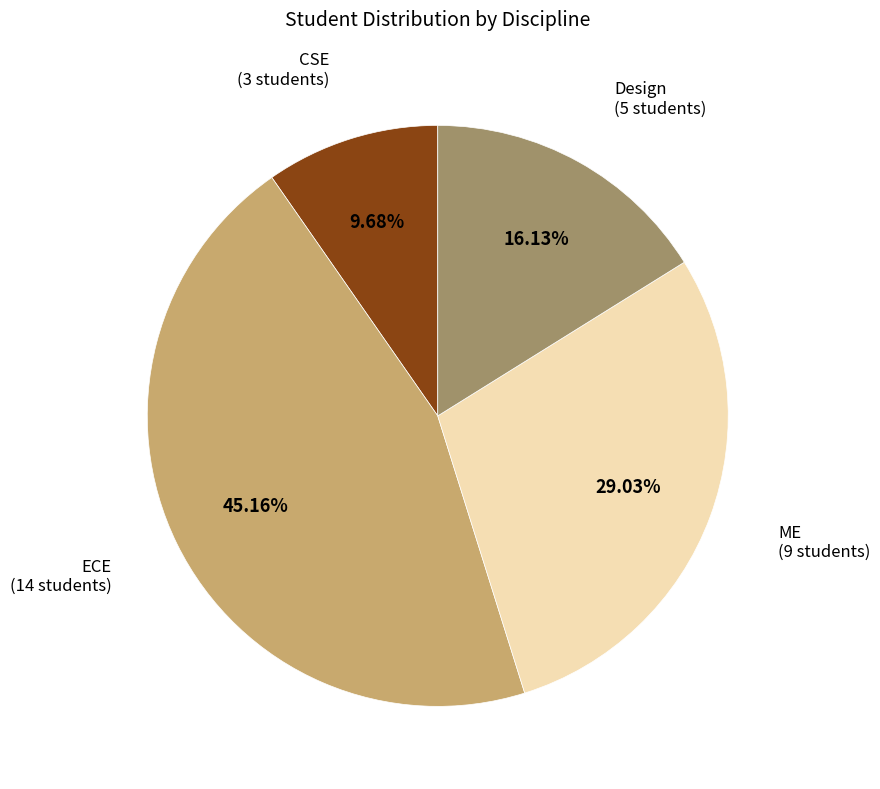

To the nearest percent, what is the difference between the ME and Design slice percentages?

13%